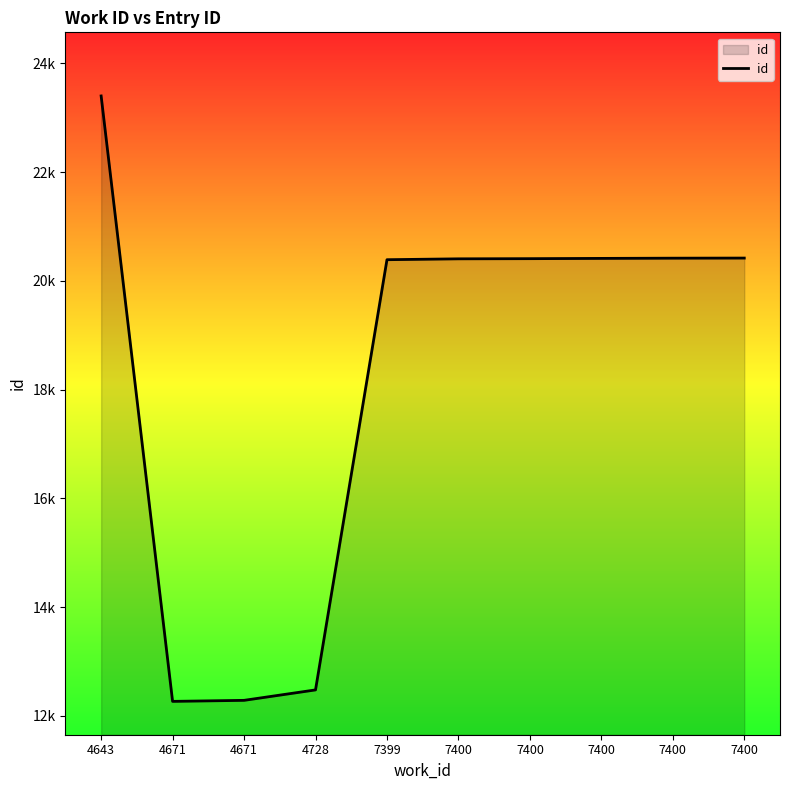

Does the chart display data point markers on the line(s)?

No